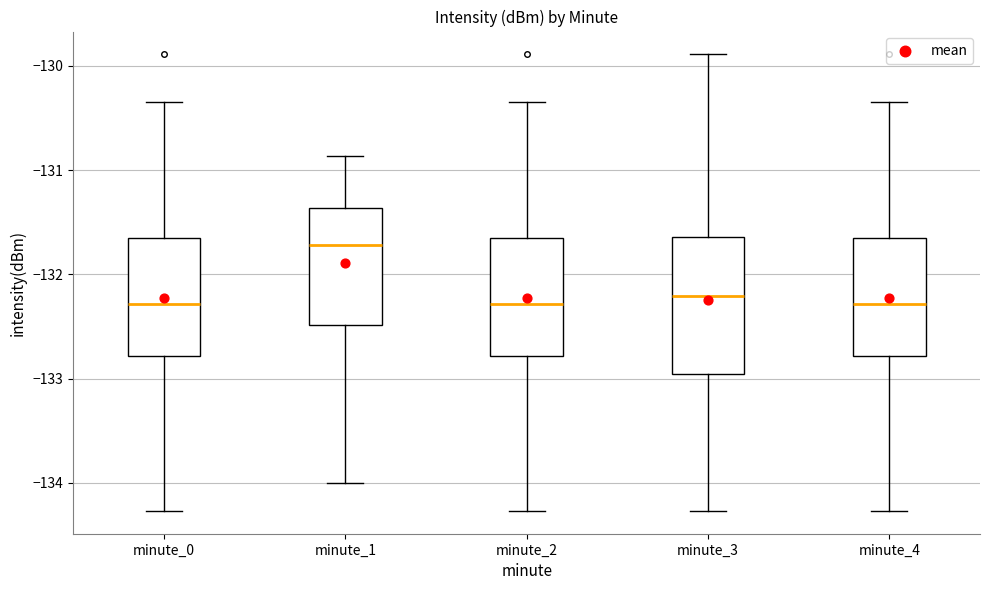

Comparing the boxes themselves (not the whiskers), which one is the tallest?

minute_3